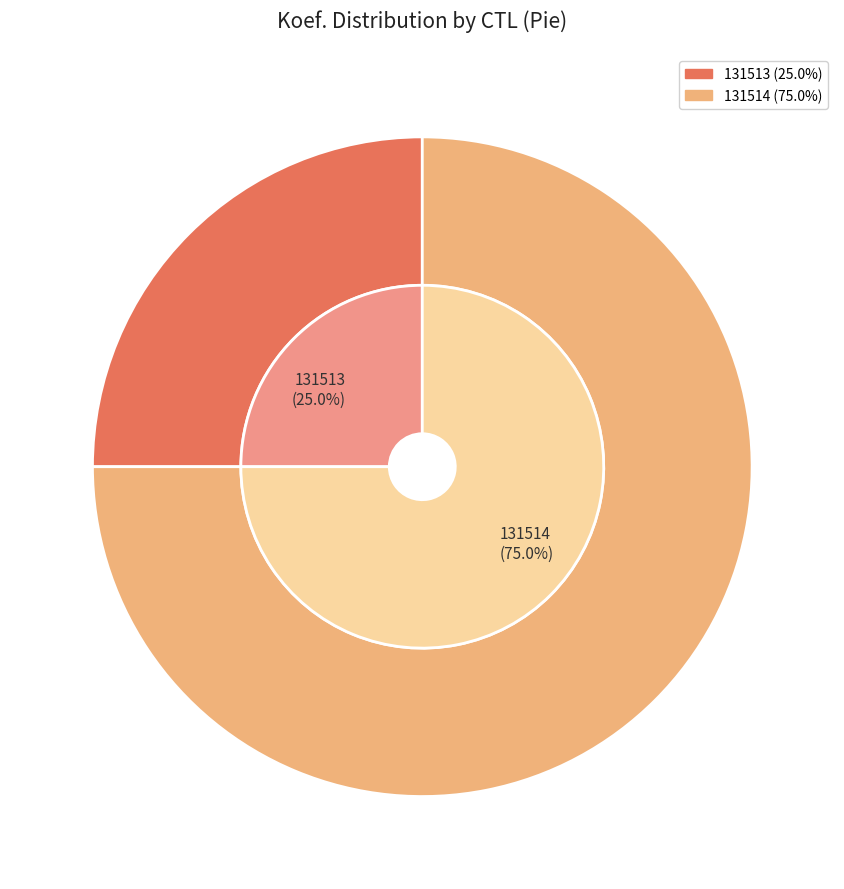

To the nearest percent, what is the average slice percentage?

50%